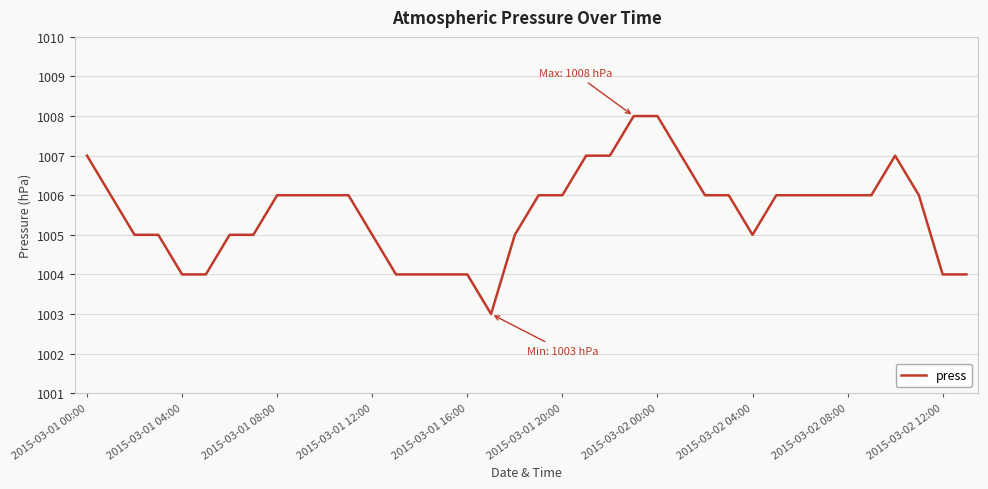

What is the greatest value displayed?

1008